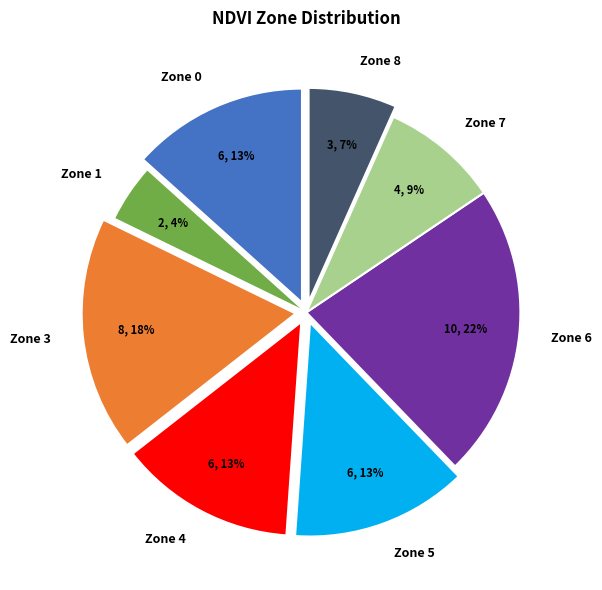

To the nearest percent, what is the combined percentage of Zone 8 and Zone 7?

16%